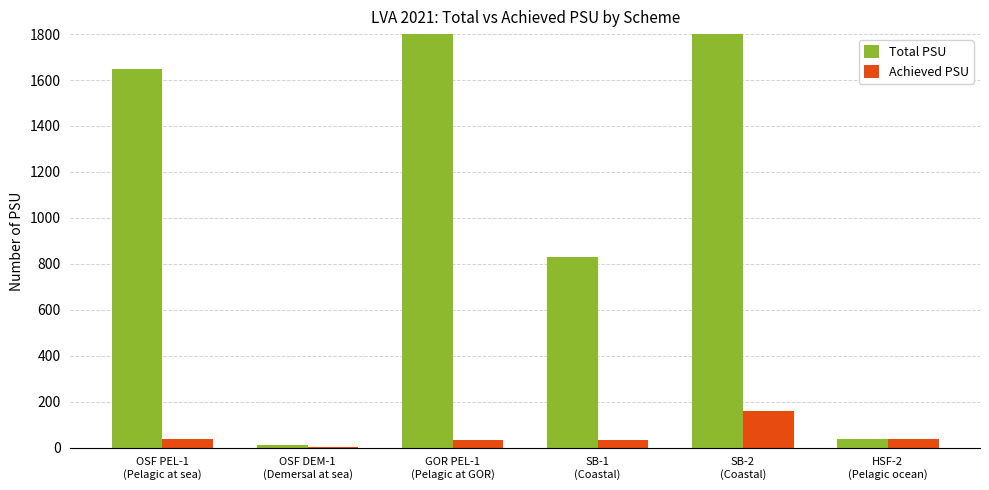

How many distinct data groups are displayed?

2